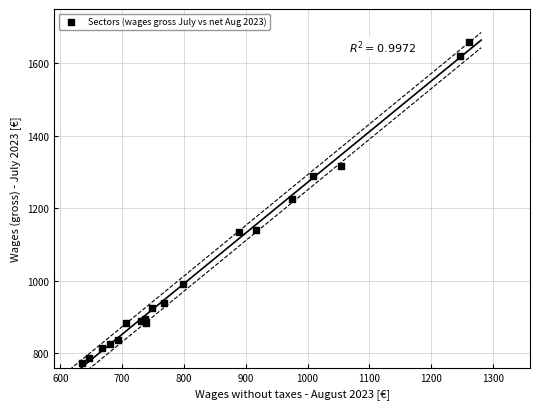

What Y value in the scatter plot is closest to 1215?

1226